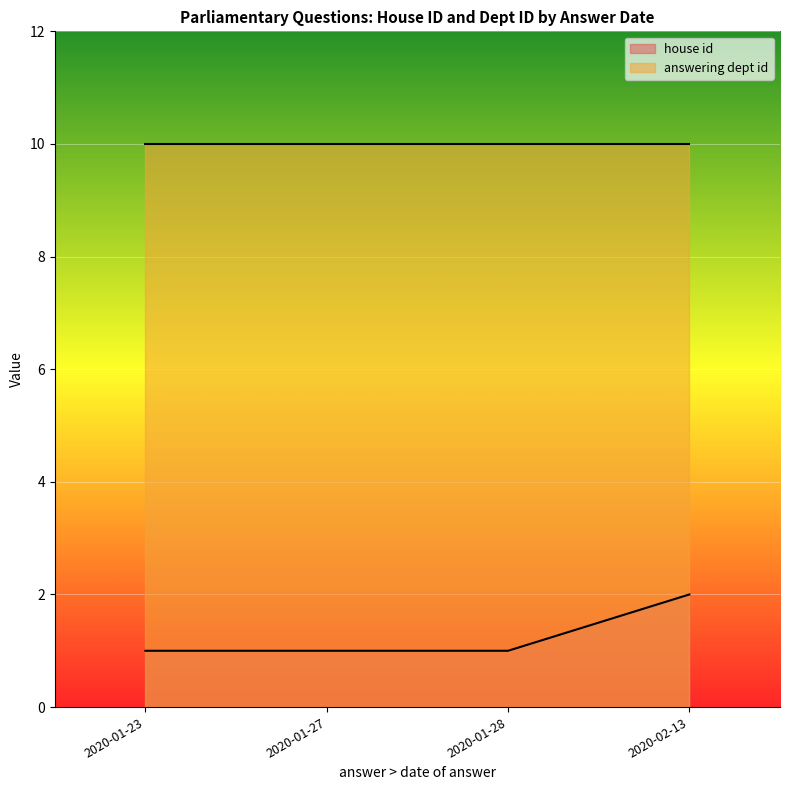

Which has a higher value, 2020-01-23 or 2020-01-23?

2020-01-23